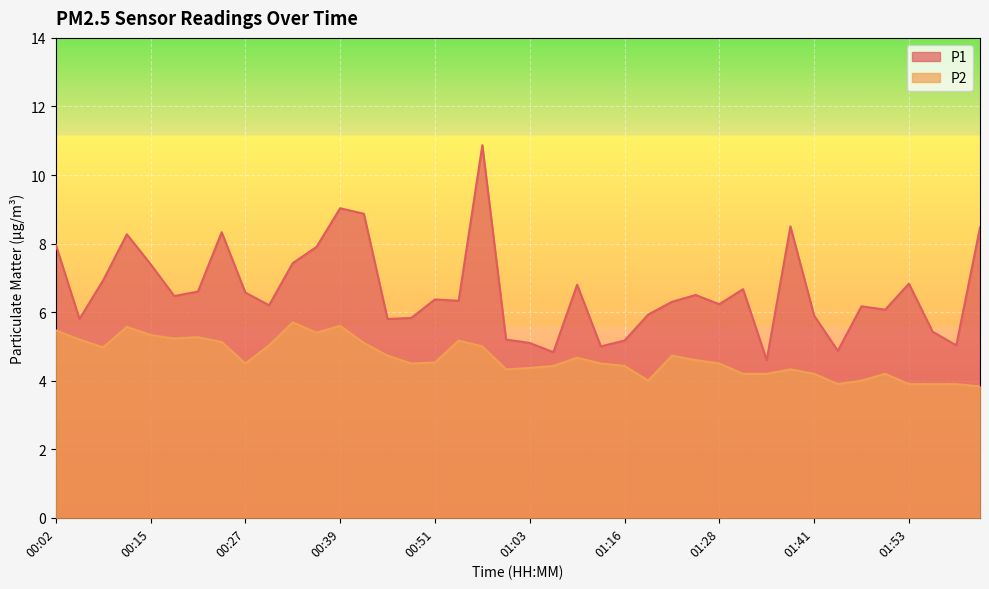

At how many categories does at least one series exceed 6?

26